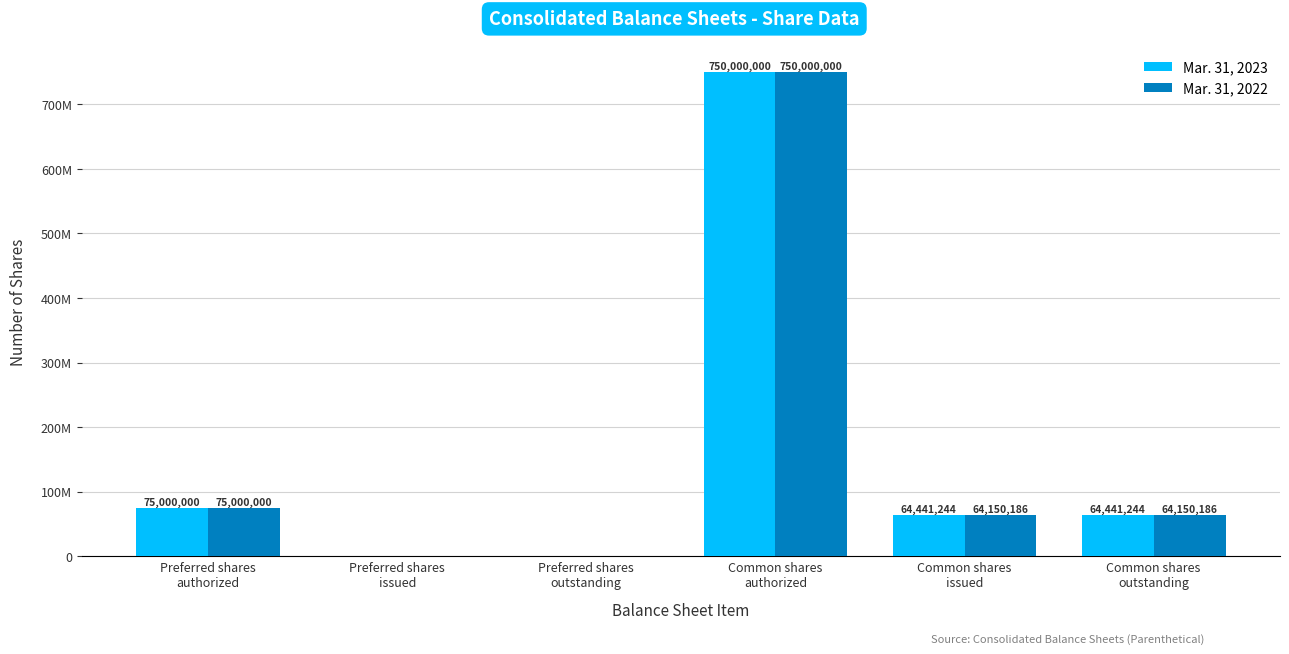

What is the label of the 1st bar from the left?

Preferred shares
authorized